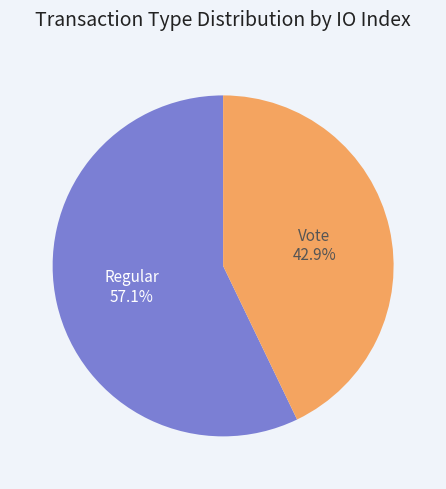

Which has a higher value, Vote or Regular?

Regular